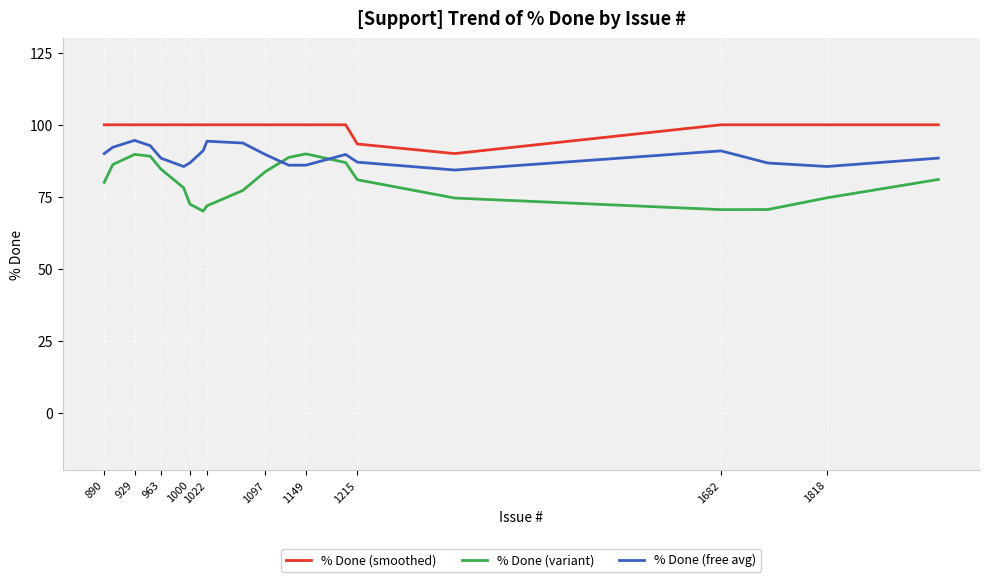

True or false: % Done (smoothed) and % Done (variant) intersect in this chart.

False